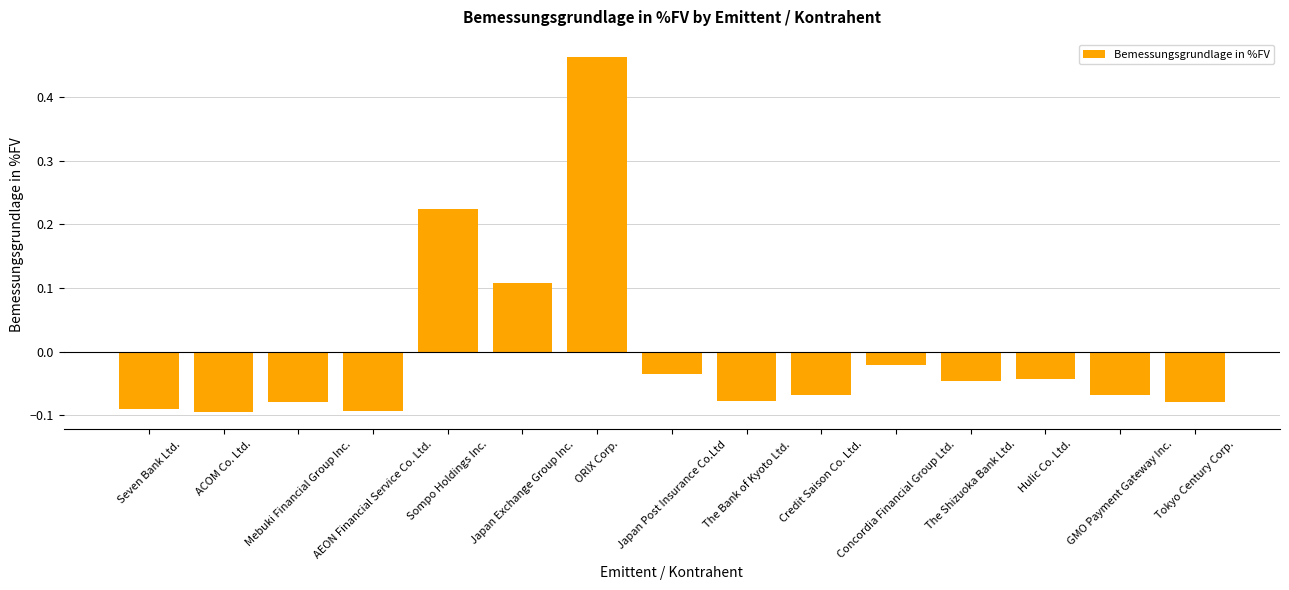

How many distinct data groups are displayed?

1